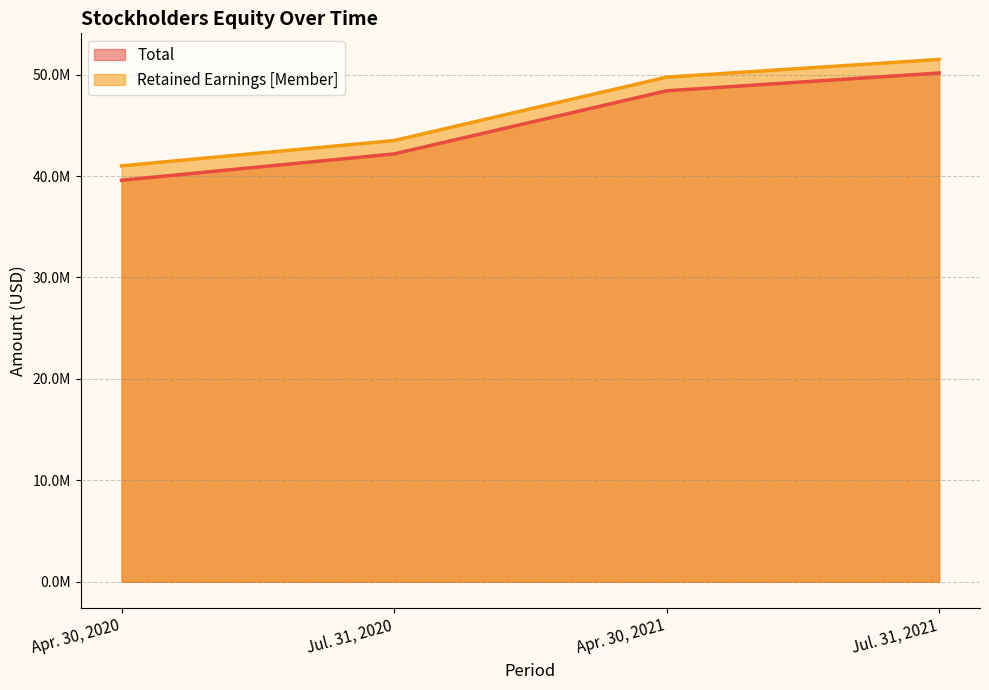

The Retained Earnings [Member] series shows 49749000 at Apr. 30, 2021. True or false?

True